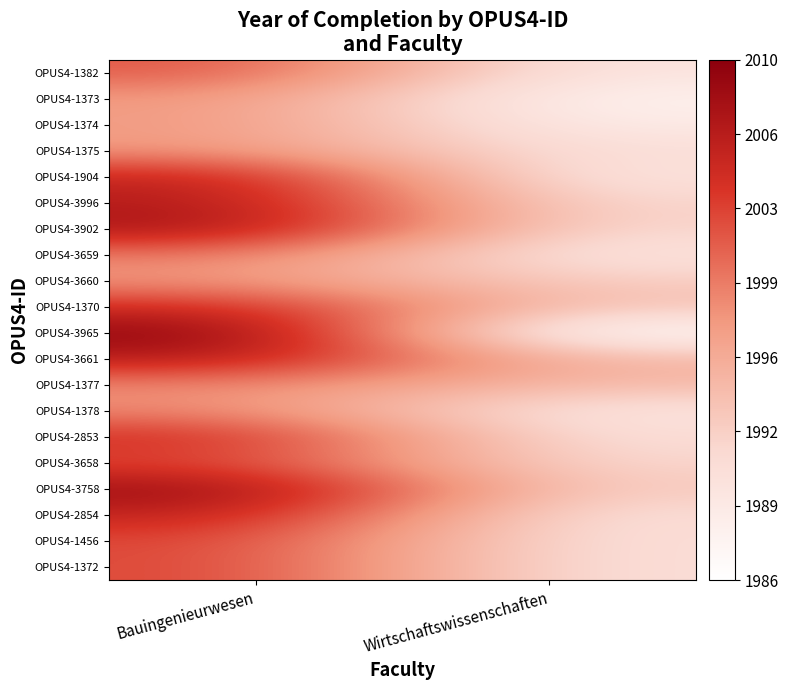

What is the greatest value displayed?

2010